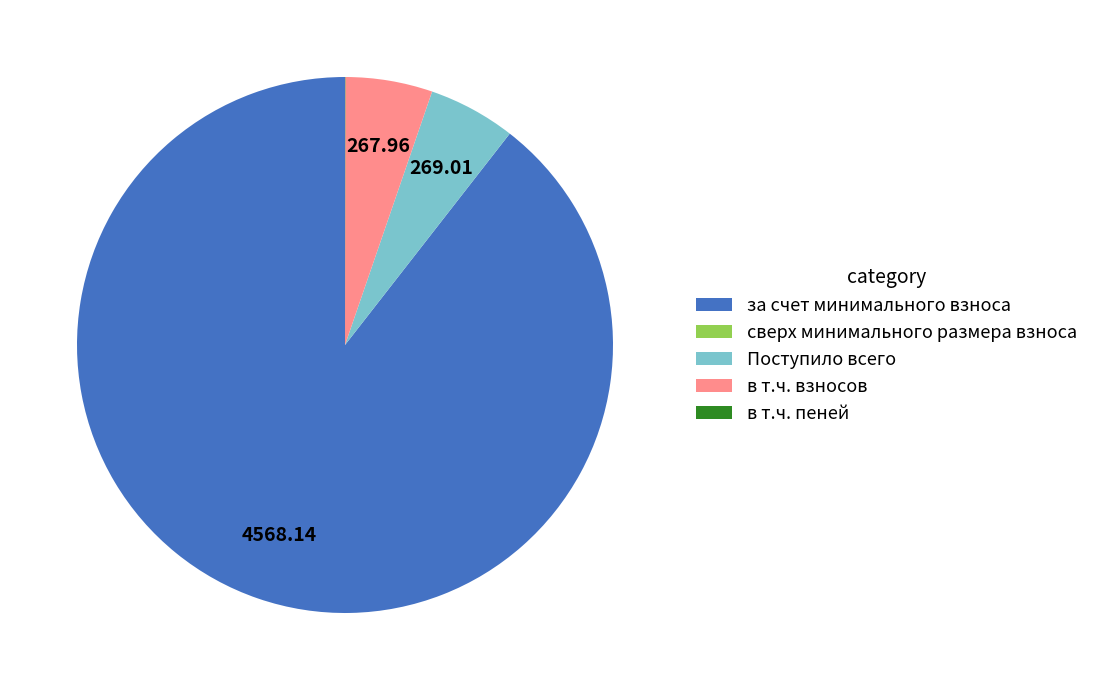

Which category accounts for the majority?

за счет минимального взноса